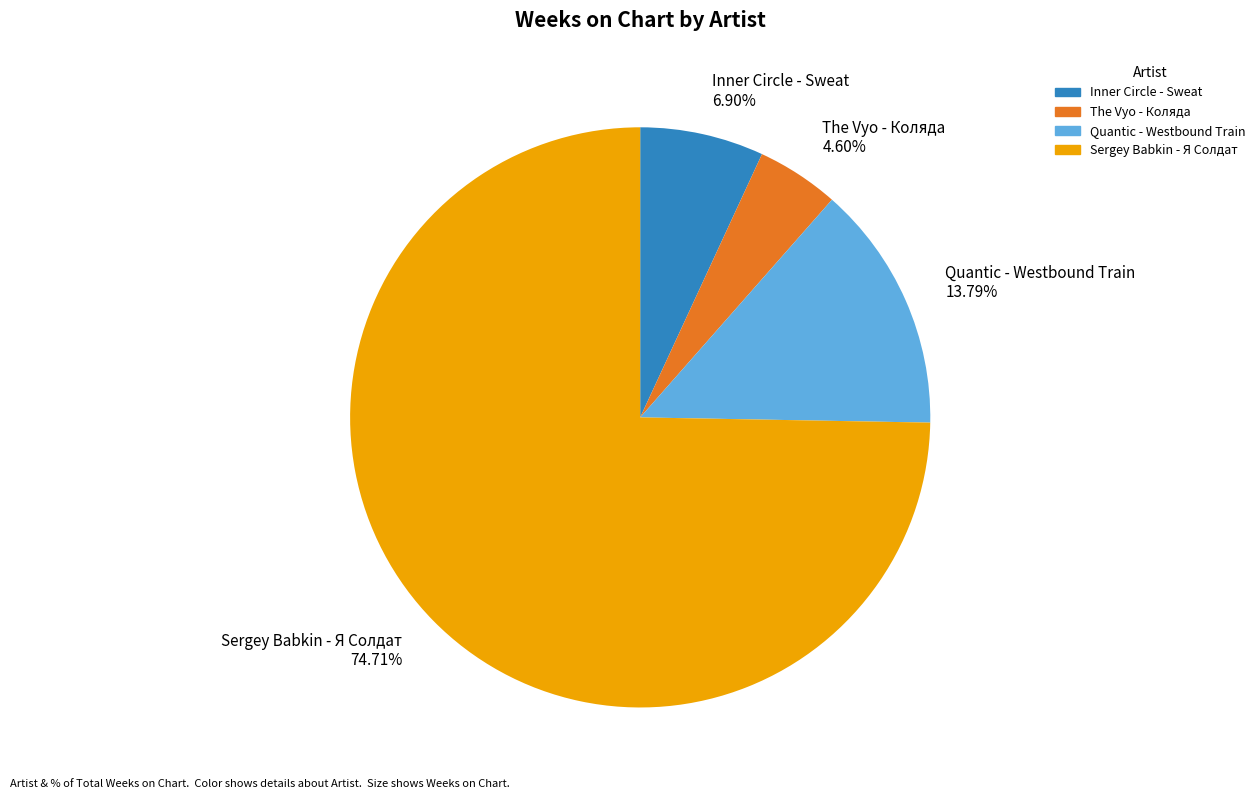

Which slice is the largest?

Sergey Babkin - Я Солдат